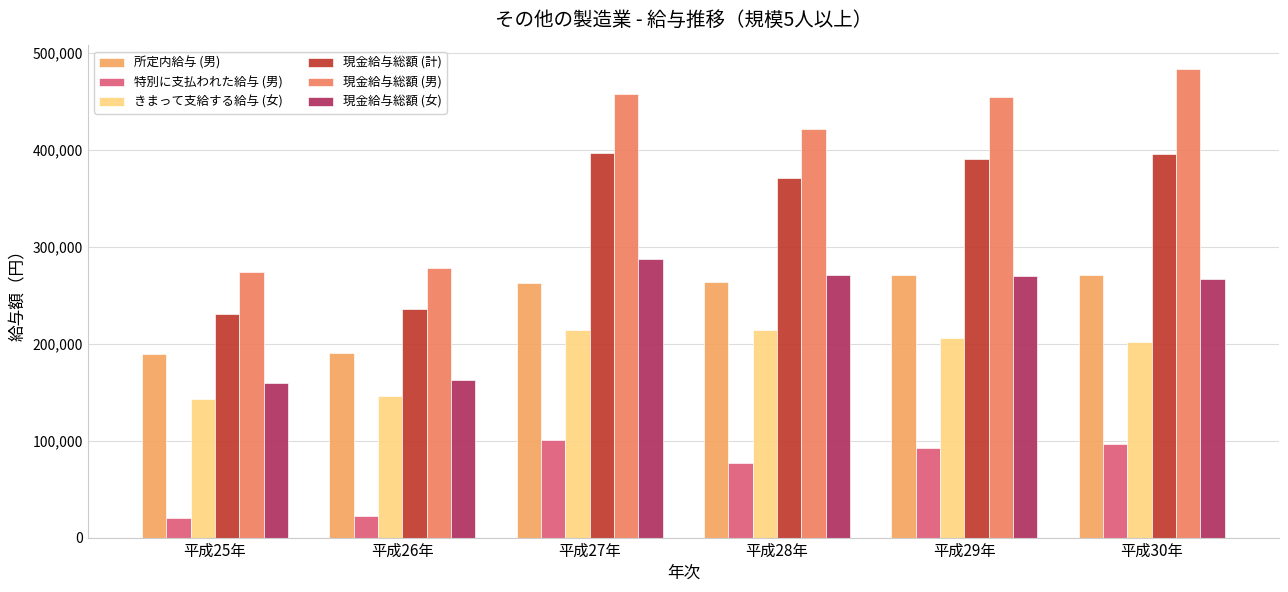

The 現金給与総額 (男) series shows 421746 at 平成28年. True or false?

True